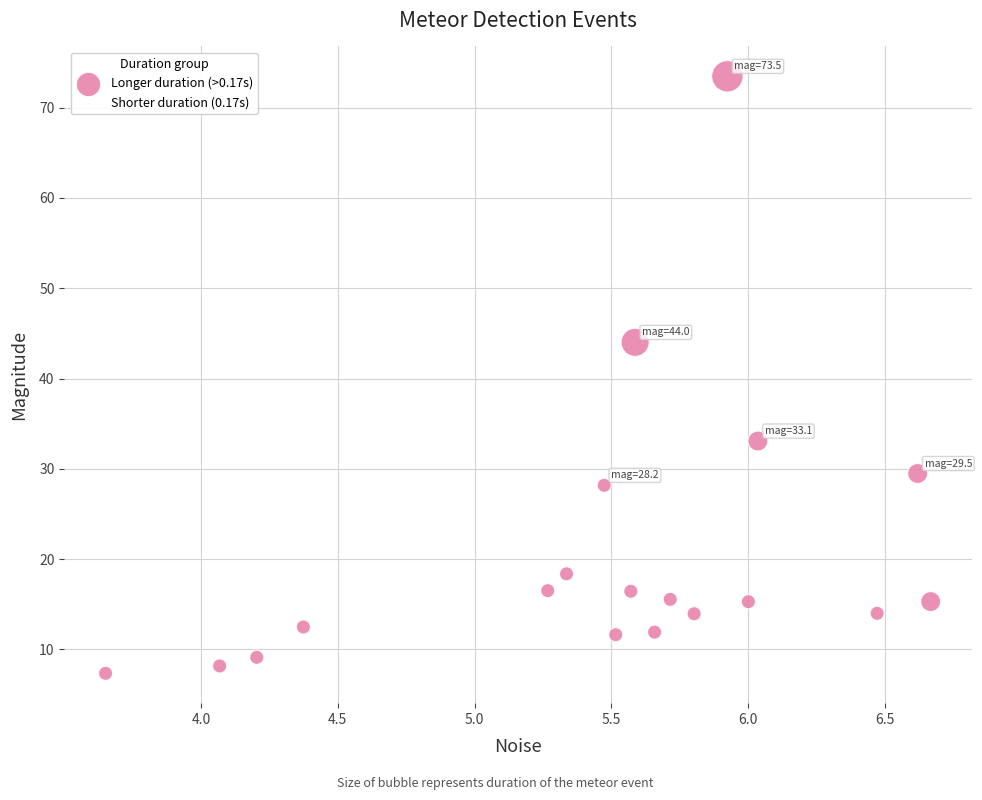

What Y value in the scatter plot is closest to 40?

44.0